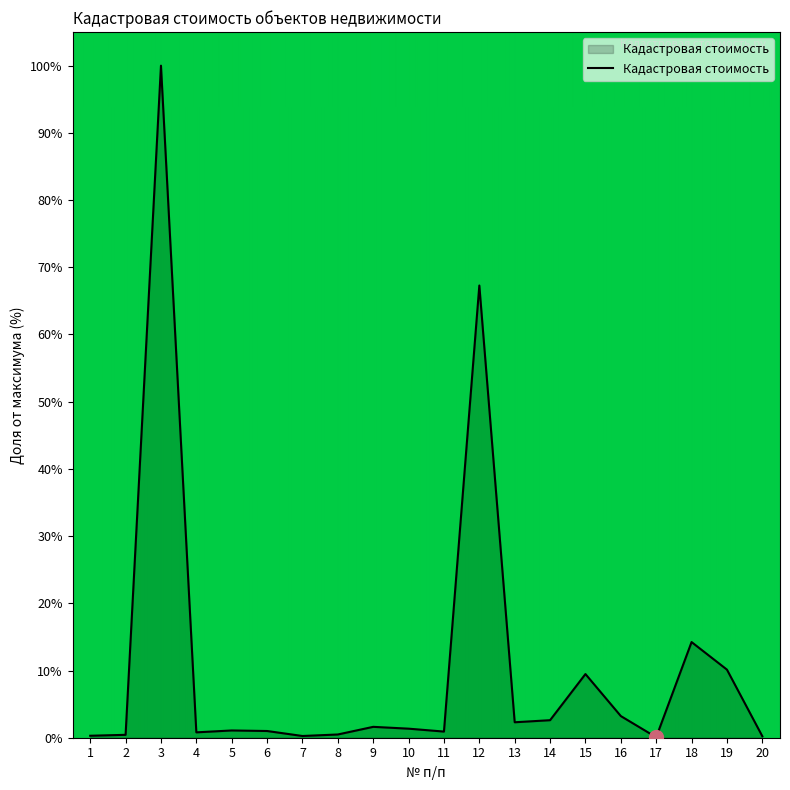

Which label corresponds to the largest value in the chart?

3